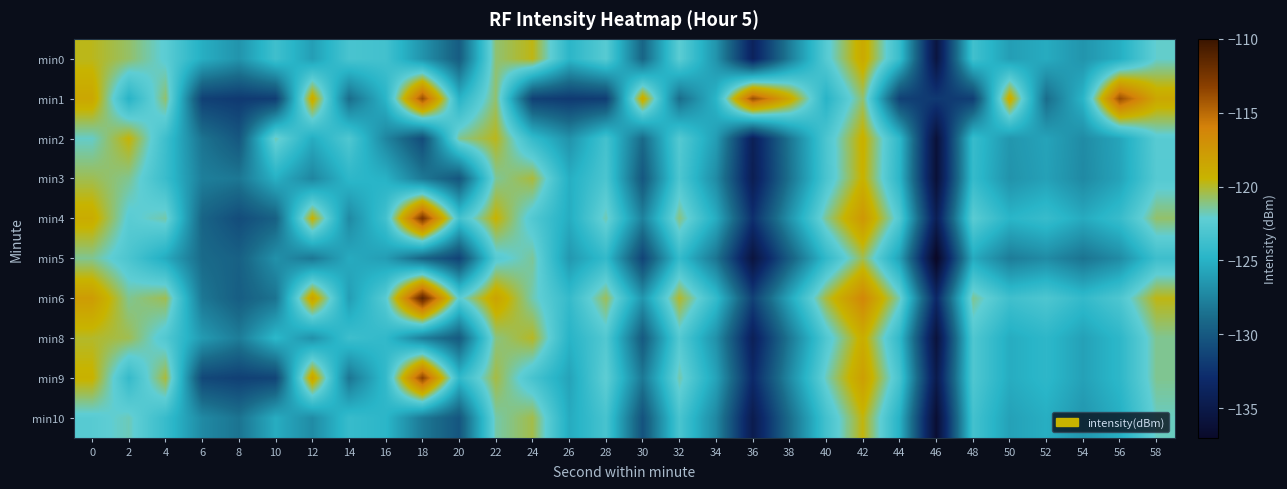

Rank the series by their maximum value, from highest to lowest.

min6, min4, min9, min1, min0, min8, min2, min3, min10, min5